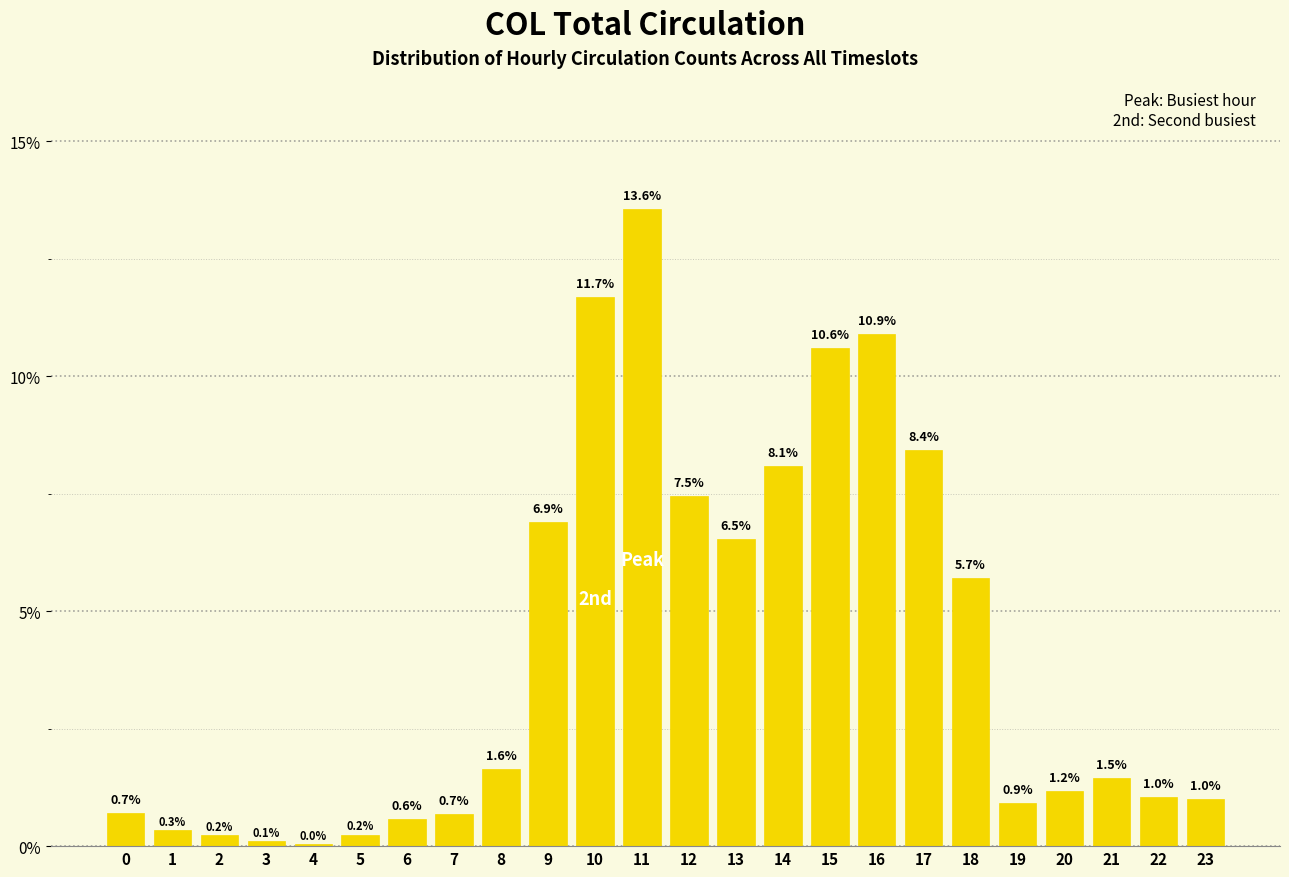

Where is the data nearest to the value 6?

18